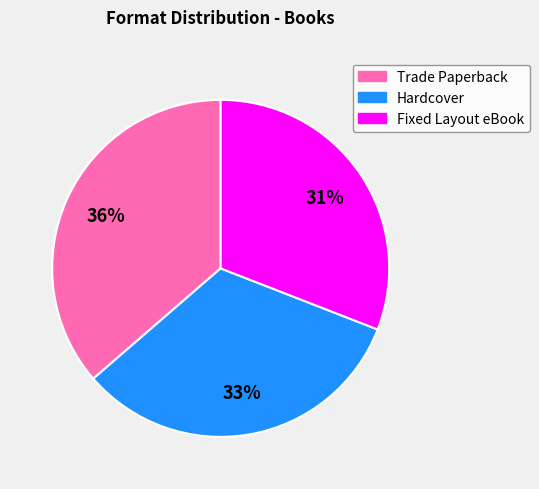

To the nearest percent, what portion does Fixed Layout eBook represent?

31%